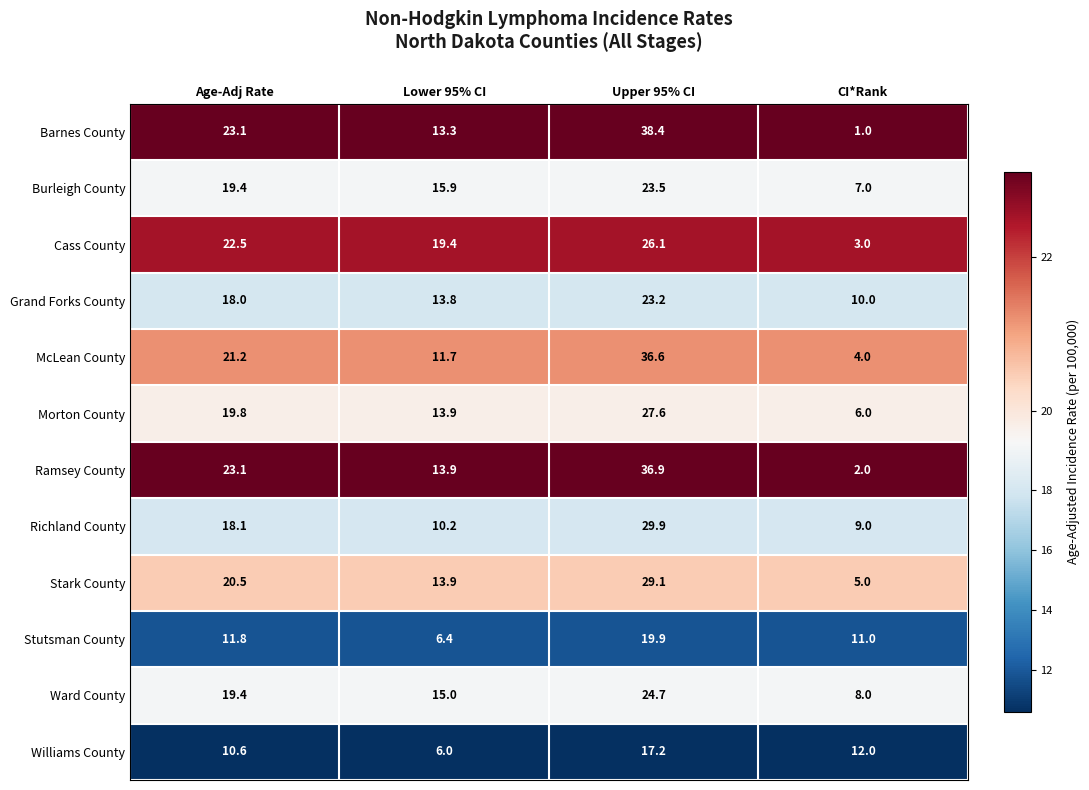

At which category is the sum across all series the highest?

Upper 95% CI